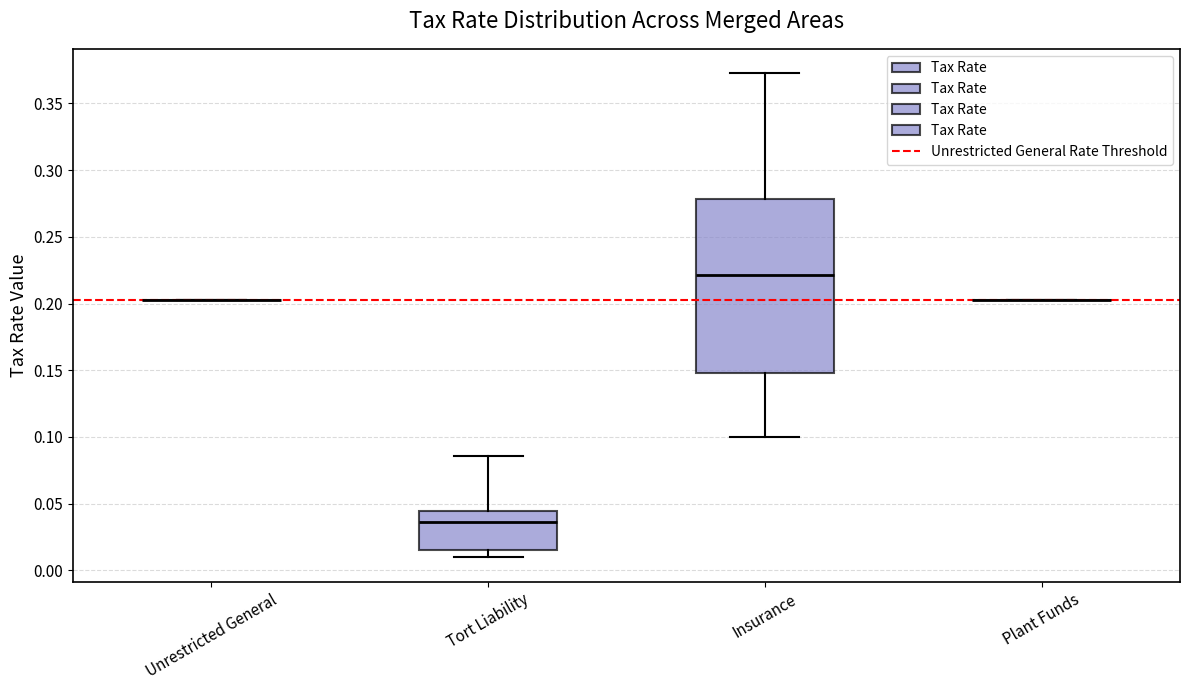

Reading left to right, transcribe this box plot: for each box, give where its median line is, the range the box spans, and where its two whiskers end, as read against the y-axis. The values are not printed on the chart, so give them approximately, as read against the axis.

Unrestricted General: box collapsed to a line at 0.205, whiskers 0.205 to 0.205
Tort Liability: median 0.035, box 0.015 to 0.045, whiskers 0.010 to 0.085
Insurance: median 0.220, box 0.150 to 0.280, whiskers 0.100 to 0.375
Plant Funds: box collapsed to a line at 0.205, whiskers 0.205 to 0.205